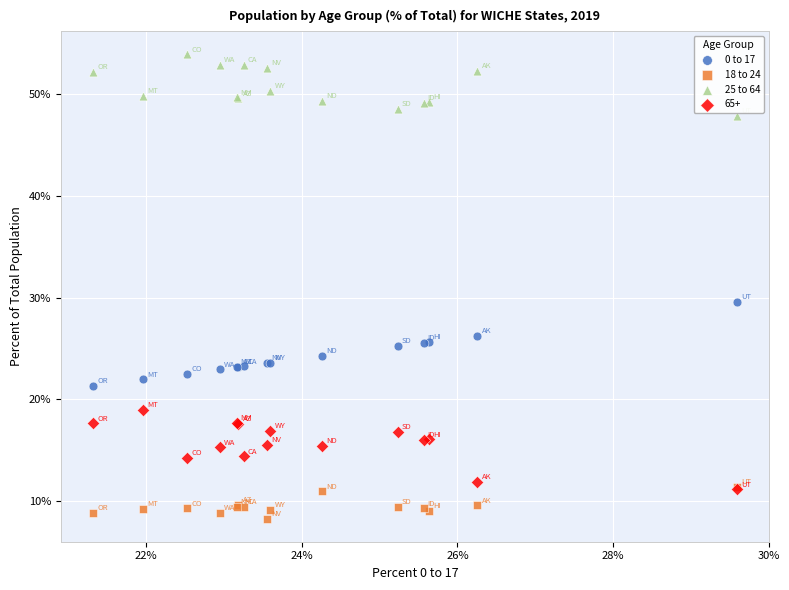

What are all the series names shown in the legend?

0 to 17, 18 to 24, 25 to 64, 65+